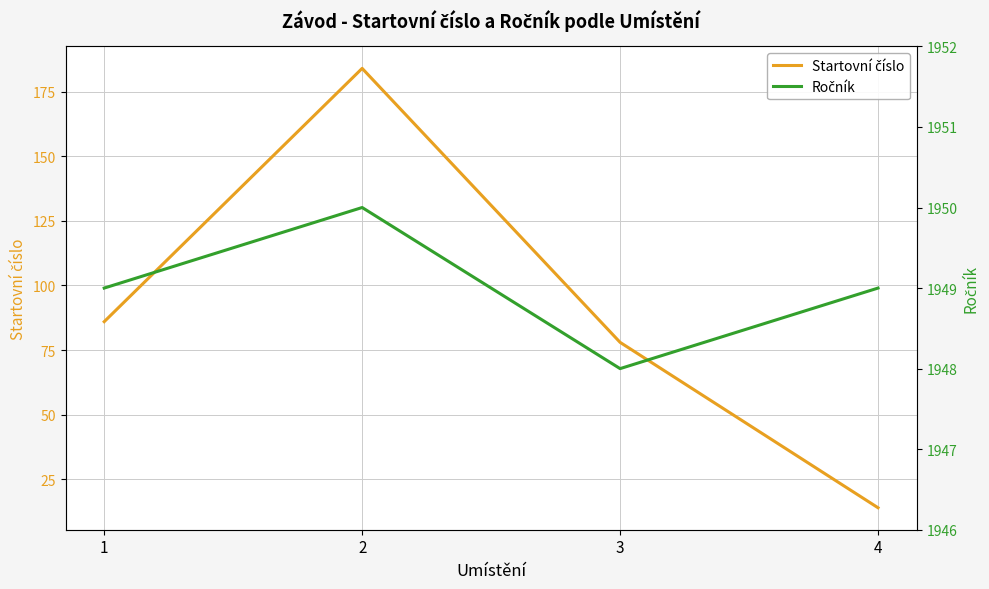

How many data points in Startovní číslo are above 86?

1